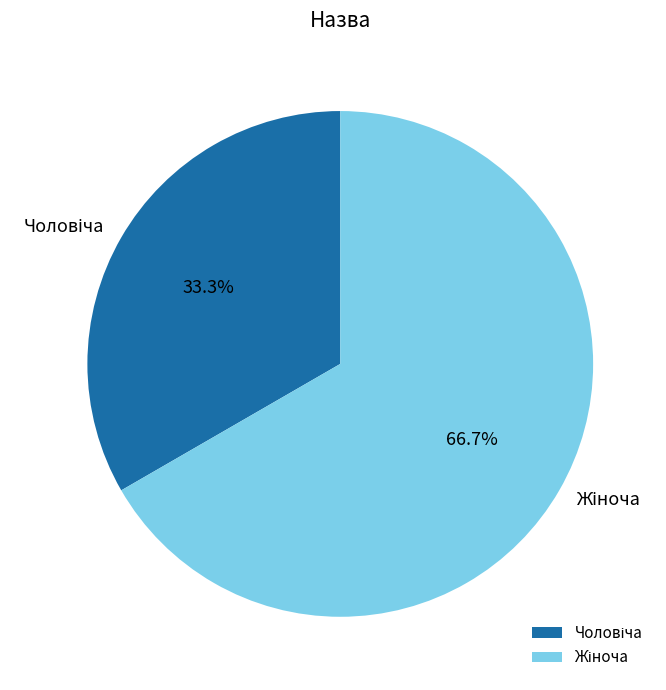

Is there a majority slice in this chart?

Yes